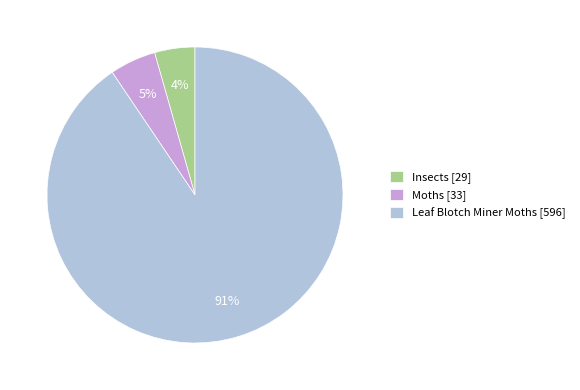

Rank the categories by value from highest to lowest.

Leaf Blotch Miner Moths, Moths, Insects